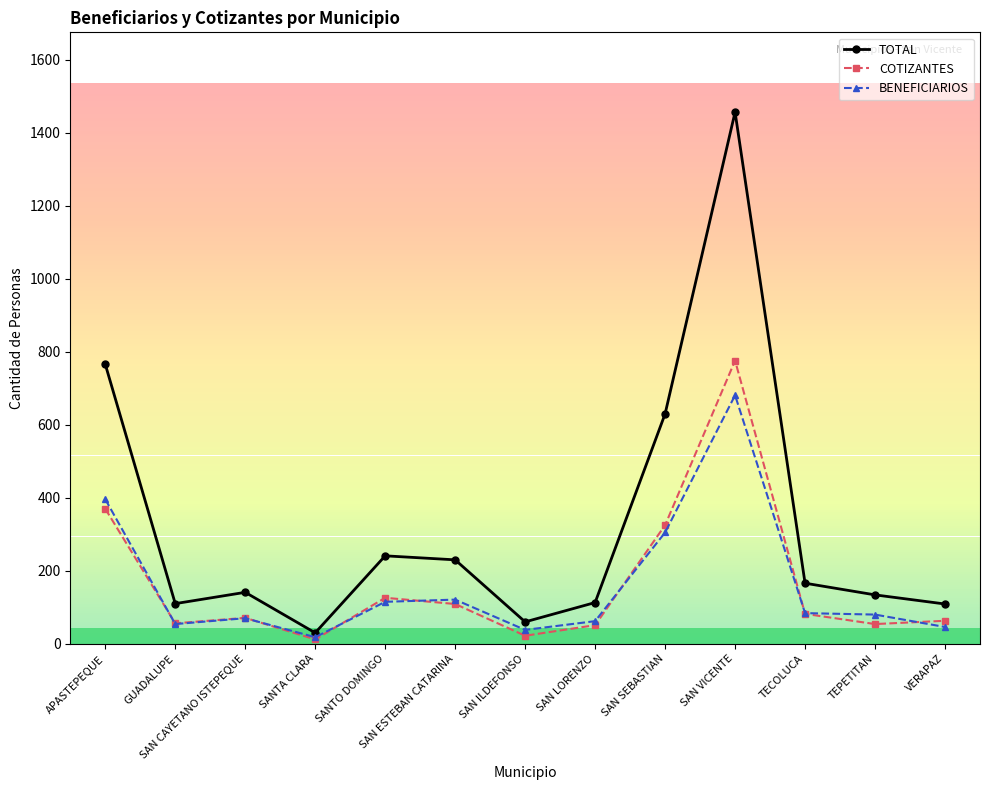

Which series has the largest range (max minus min)?

TOTAL